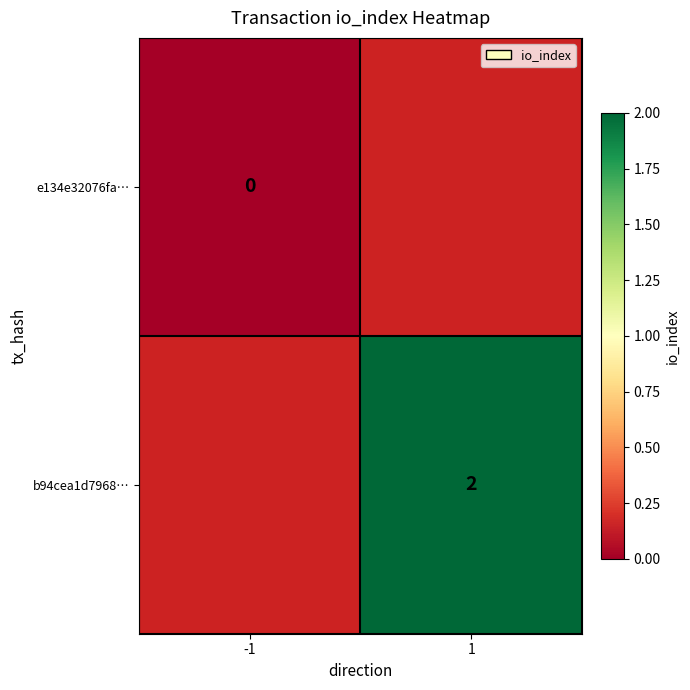

Is the value of b94cea1d7968… at 1 greater than the value of e134e32076fa… at -1?

Yes